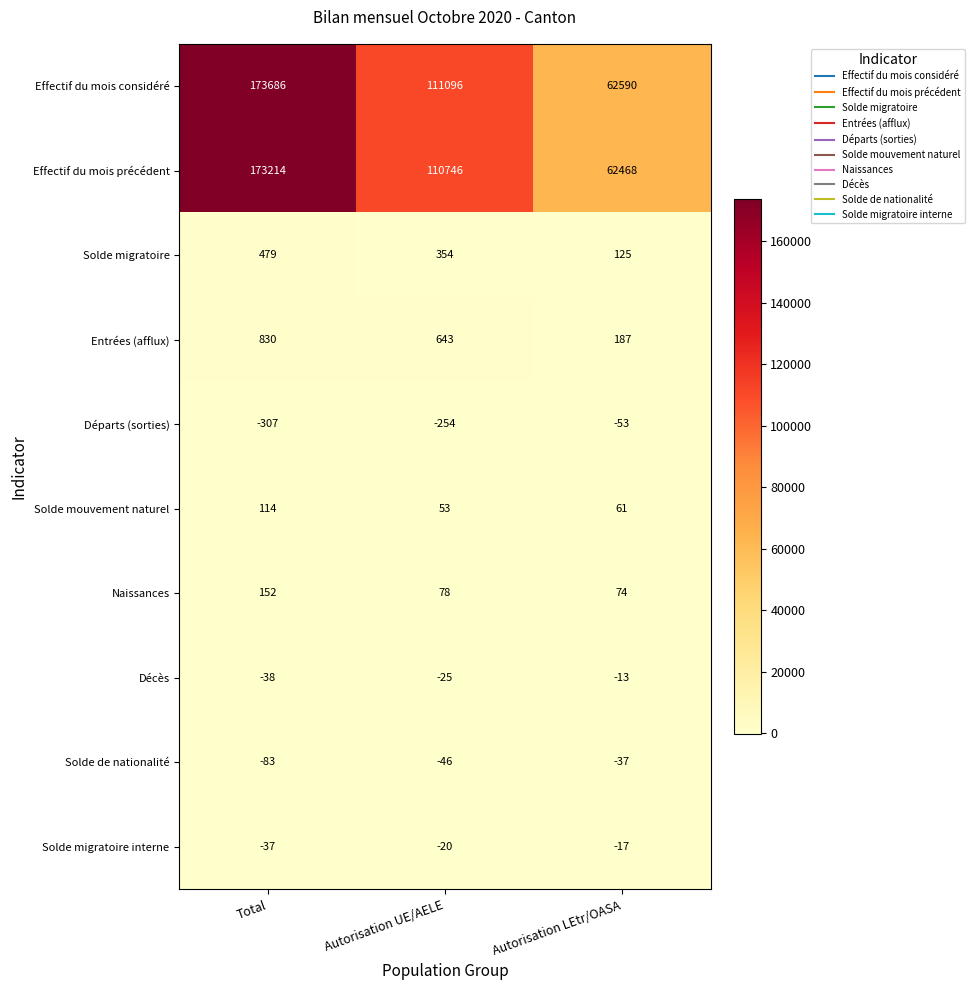

The value of Naissances at Total is 152. True or false?

True